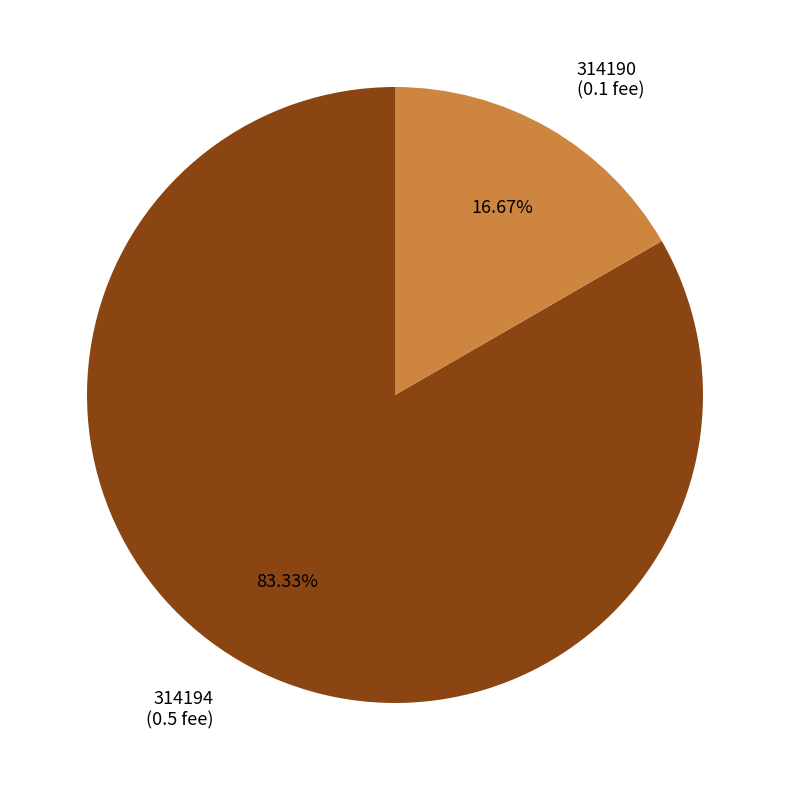

Is it true that 314194 is 72% of the pie?

False